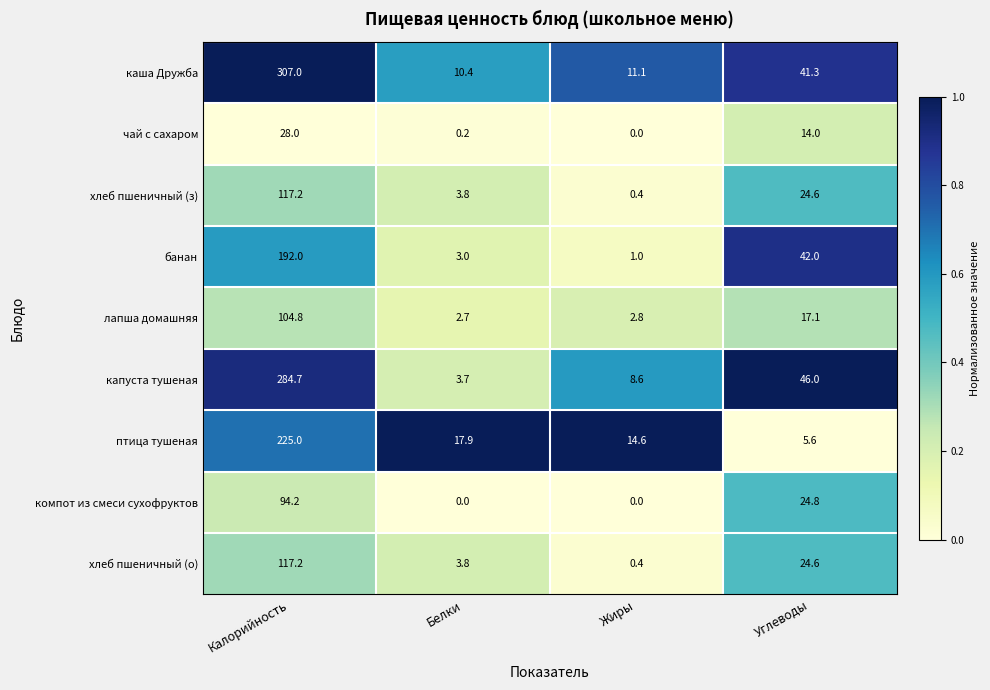

What is the difference between the highest and lowest values at Углеводы?

40.4